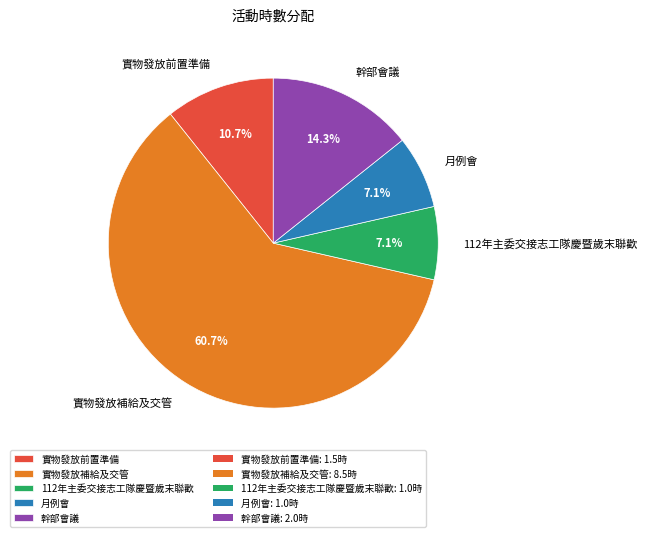

What percentage is NOT represented by 112年主委交接志工隊慶暨歲末聯歡?

92.9%